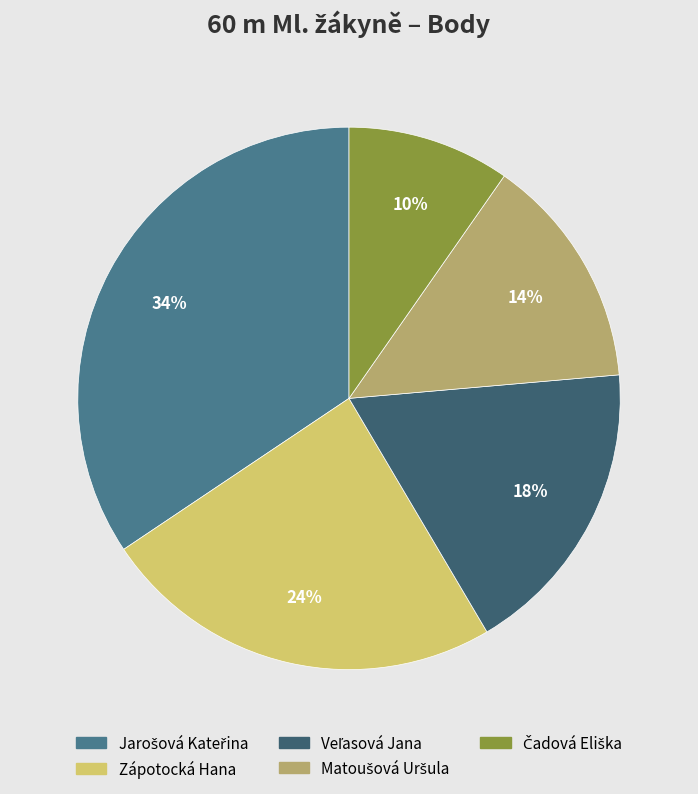

To the nearest percent, what is the average slice percentage?

20%